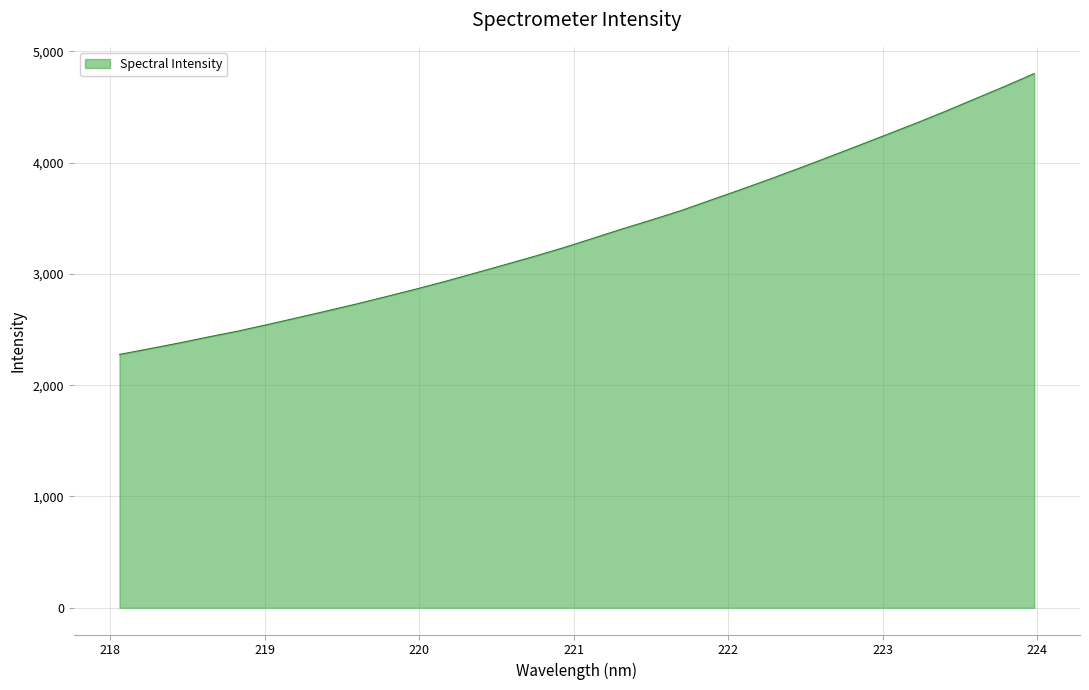

What is the maximum value shown in the chart?

4799.5